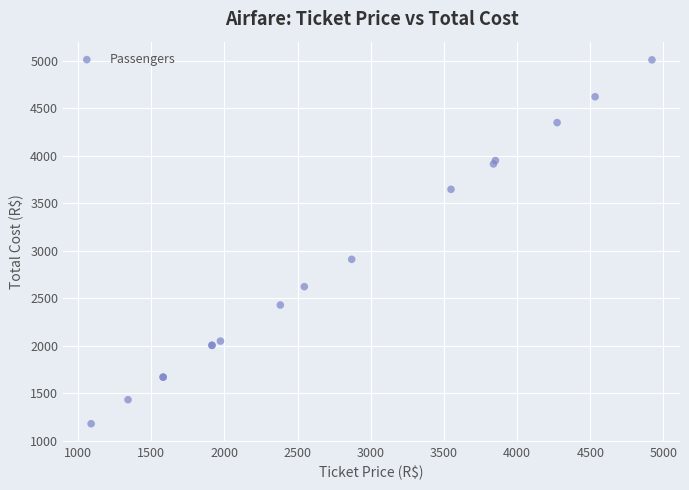

What Y value in the scatter plot is closest to 3096?

2912.0